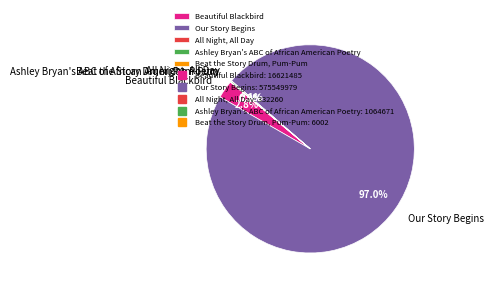

What percentage is NOT represented by Beautiful Blackbird?

97.2%